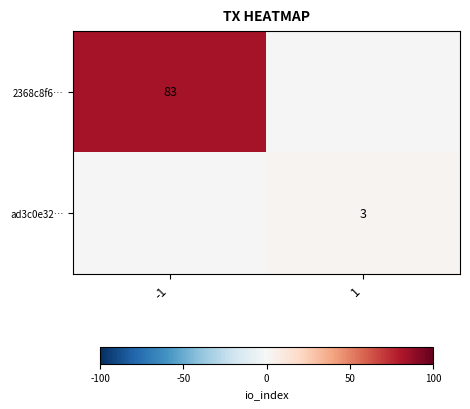

Is the value of ad3c0e32… at 1 greater than the value of 2368c8f6… at -1?

No